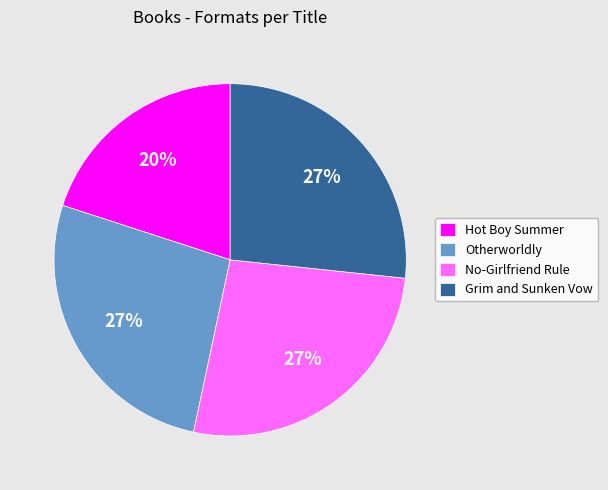

The No-Girlfriend Rule slice represents 27% of the pie. True or false?

True